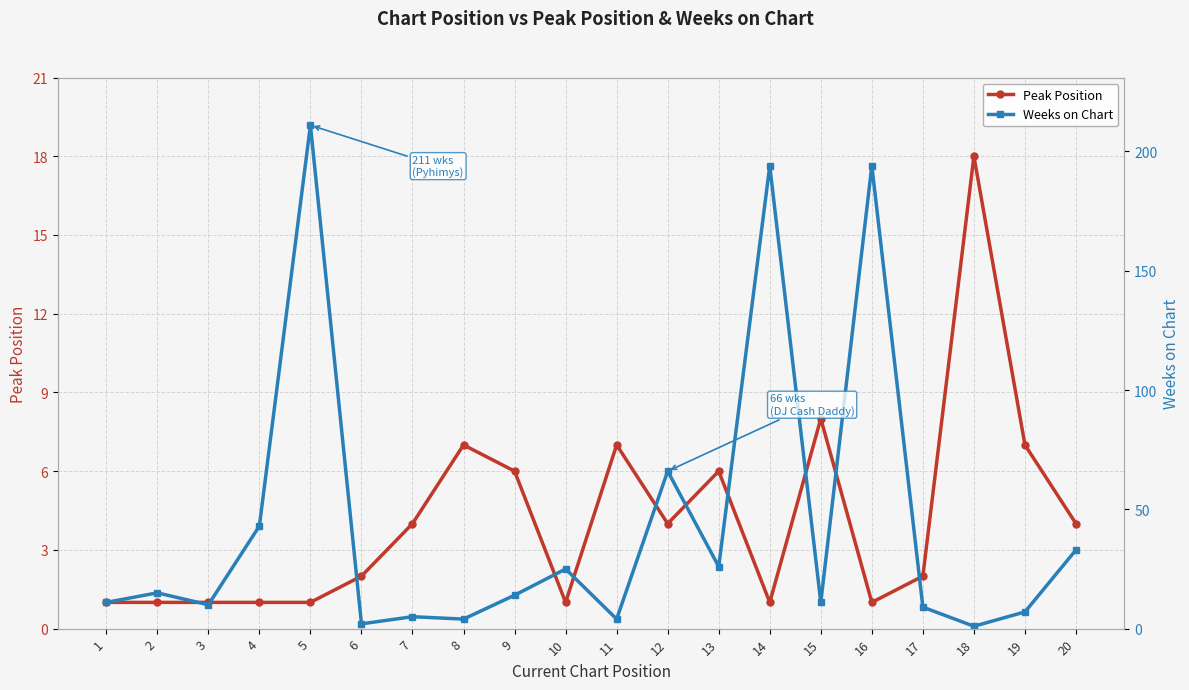

What is the value of the Peak Position point at the 8th from the left?

7